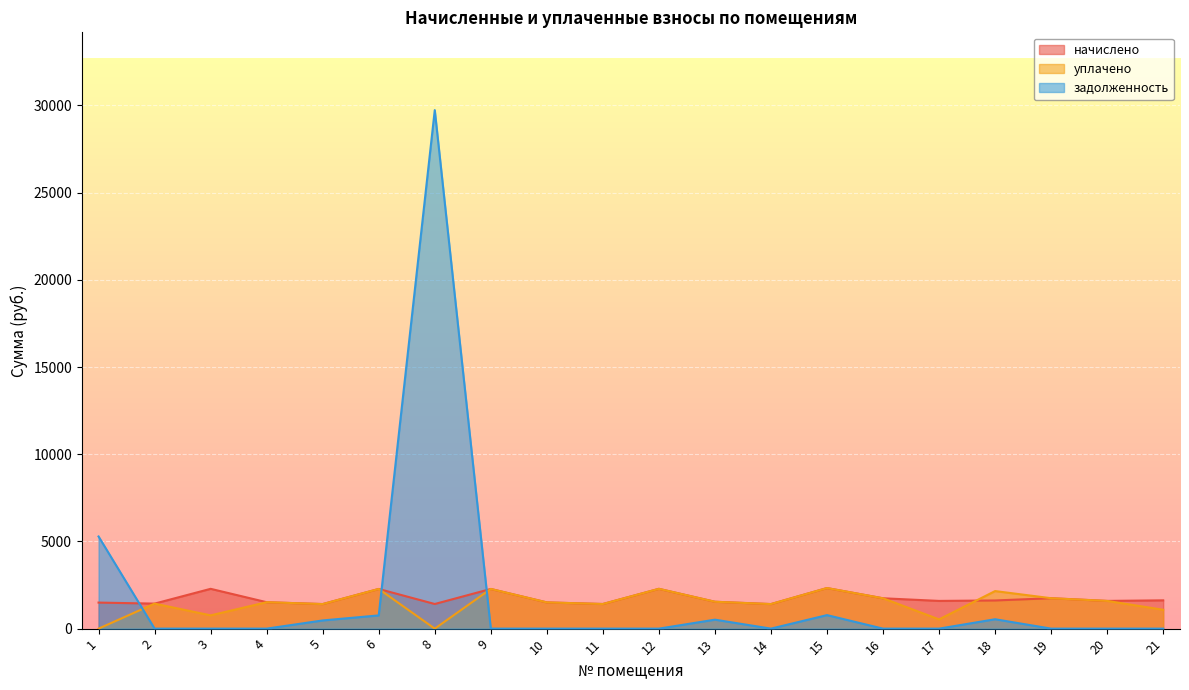

Reading left to right, what are all the values shown in this chart?

начислено: 1493.2	1434.2	2282.2	1515.4	1408.4	2274.9	1412.1	2274.9	1504.3	1412.1	2282.2	1541.2	1408.4	2326.5	1740.3	1589.1	1614.9	1744.0	1589.1	1622.3
уплачено: 0.0	1434.2	760.8	1515.4	1408.4	2274.9	0.0	2274.9	1504.3	1412.1	2282.2	1541.2	1408.4	2326.5	1740.3	529.7	2153.2	1744.0	1589.1	1081.5
задолженность: 5282.9	0.0	0.0	0.0	469.5	758.3	29729.4	0.0	0.0	0.0	0.0	513.7	0.0	775.5	0.0	0.0	538.3	0.0	0.0	0.0